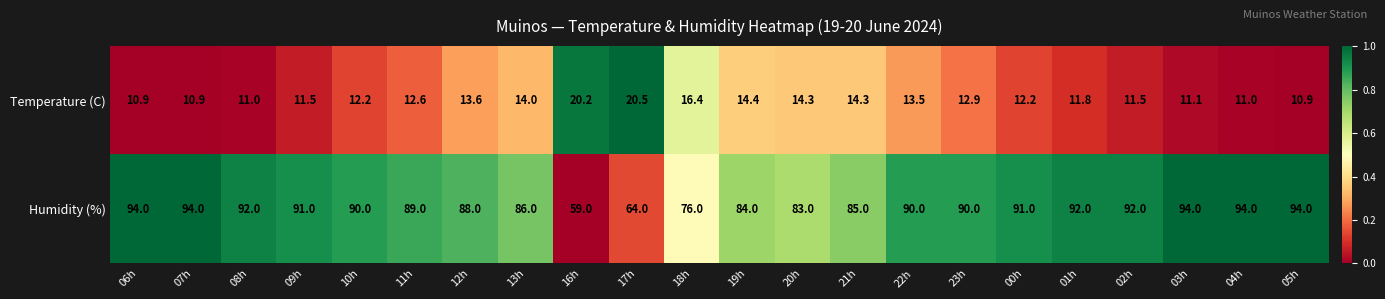

What is the difference between the highest and lowest values at 09h?

79.5